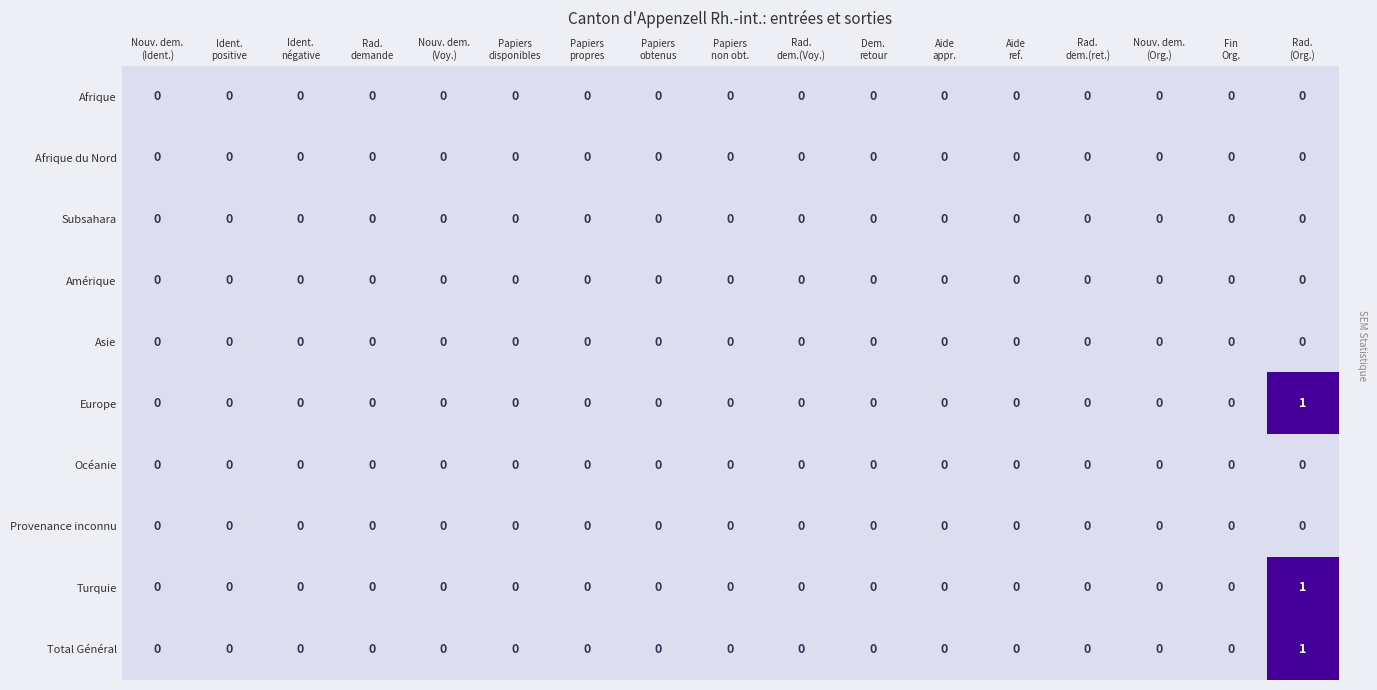

Count the Europe values in the range 0 to 1.

17